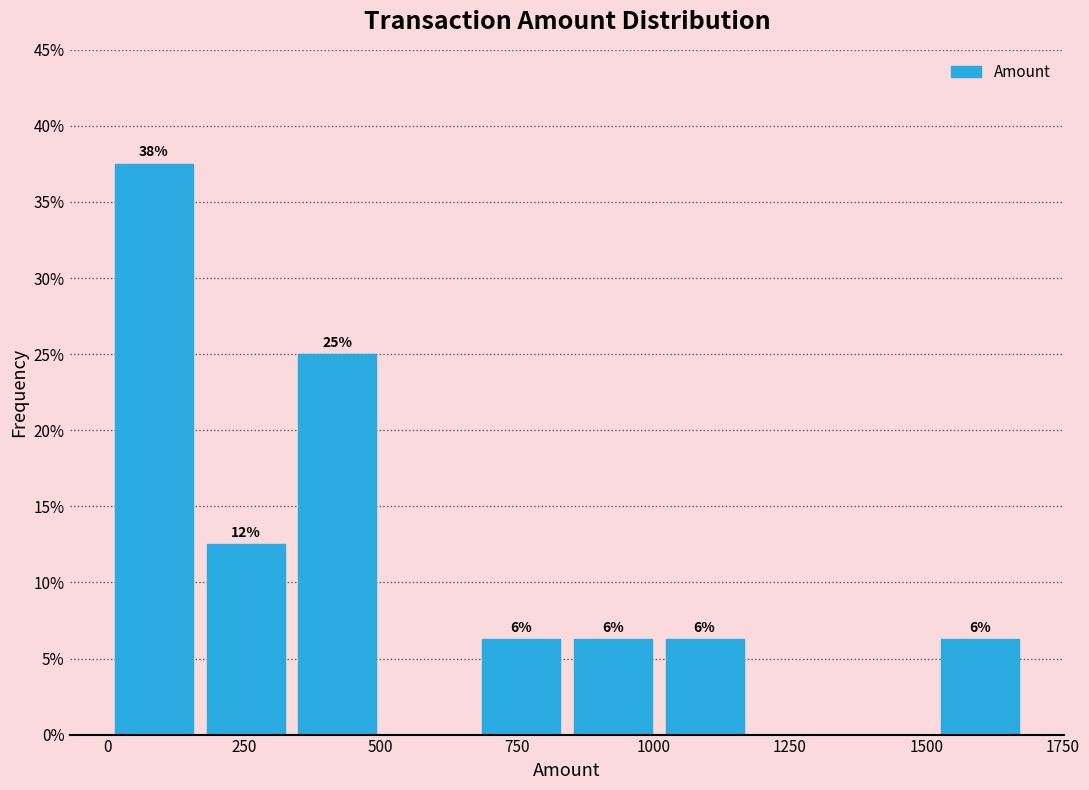

Around what value on the x-axis is the tallest bar? Give the approximate position of its centre, as read against the axis.

100